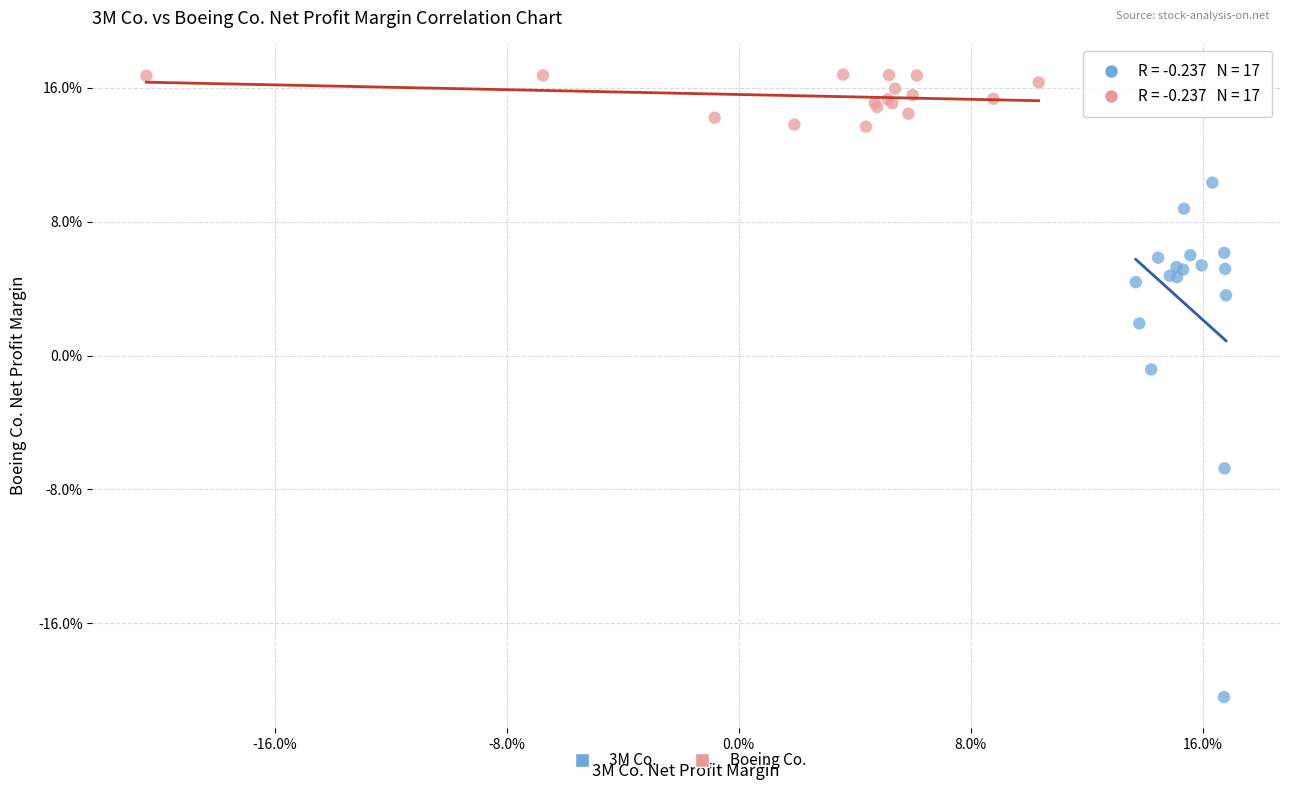

Which series contains the highest Y value?

Boeing Co.